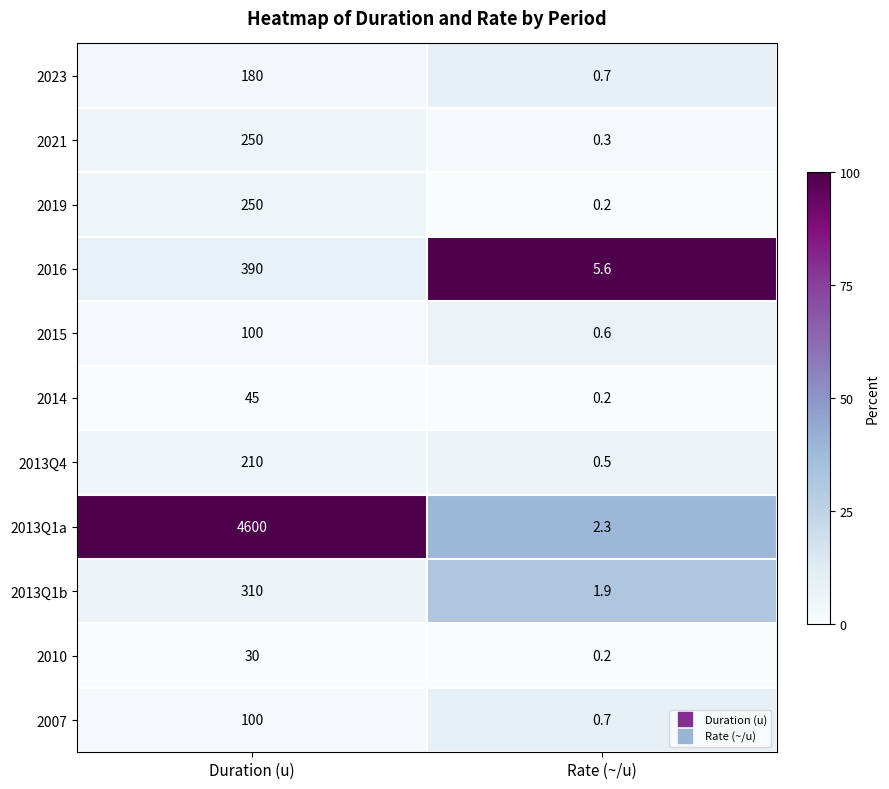

Reading left to right, what are all the values shown in this chart?

2023: 180.0	0.7
2021: 250.0	0.3
2019: 250.0	0.2
2016: 390.0	5.6
2015: 100.0	0.6
2014: 45.0	0.2
2013Q4: 210.0	0.5
2013Q1a: 4600.0	2.3
2013Q1b: 310.0	1.9
2010: 30.0	0.2
2007: 100.0	0.7